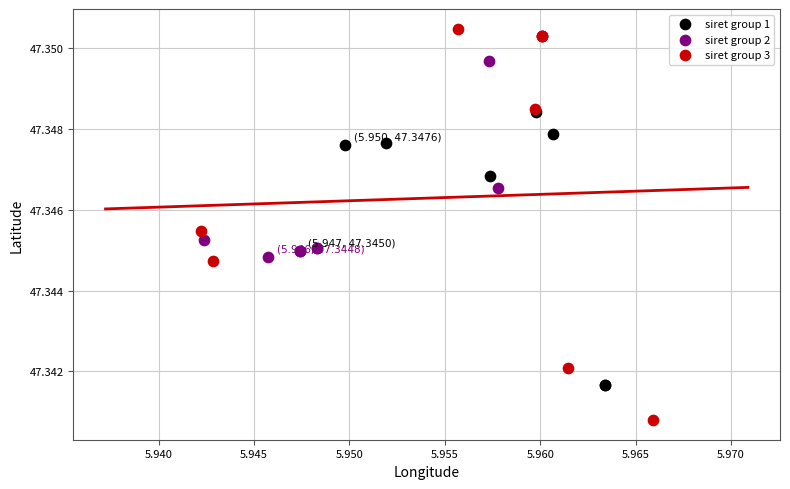

Which series has the widest spread of Y values?

siret group 3